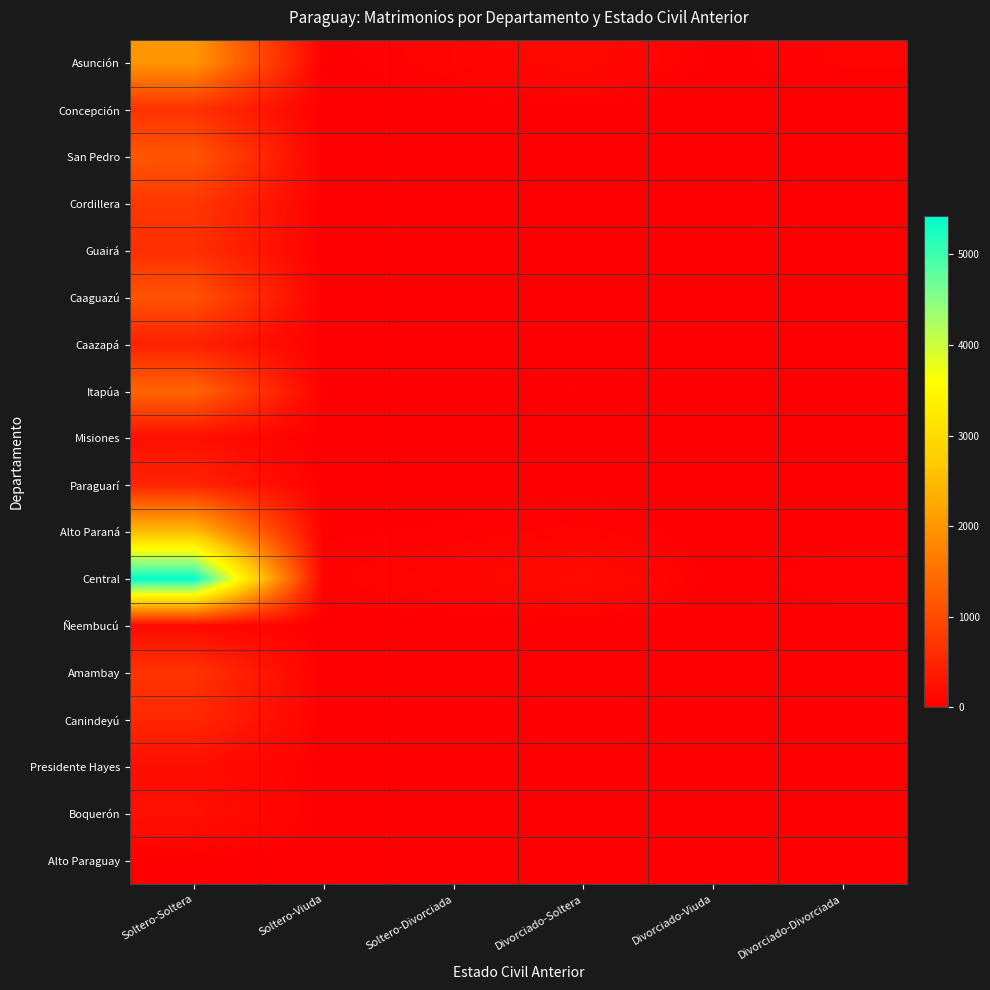

At which category does the chart reach its peak across all series?

Soltero-Soltera